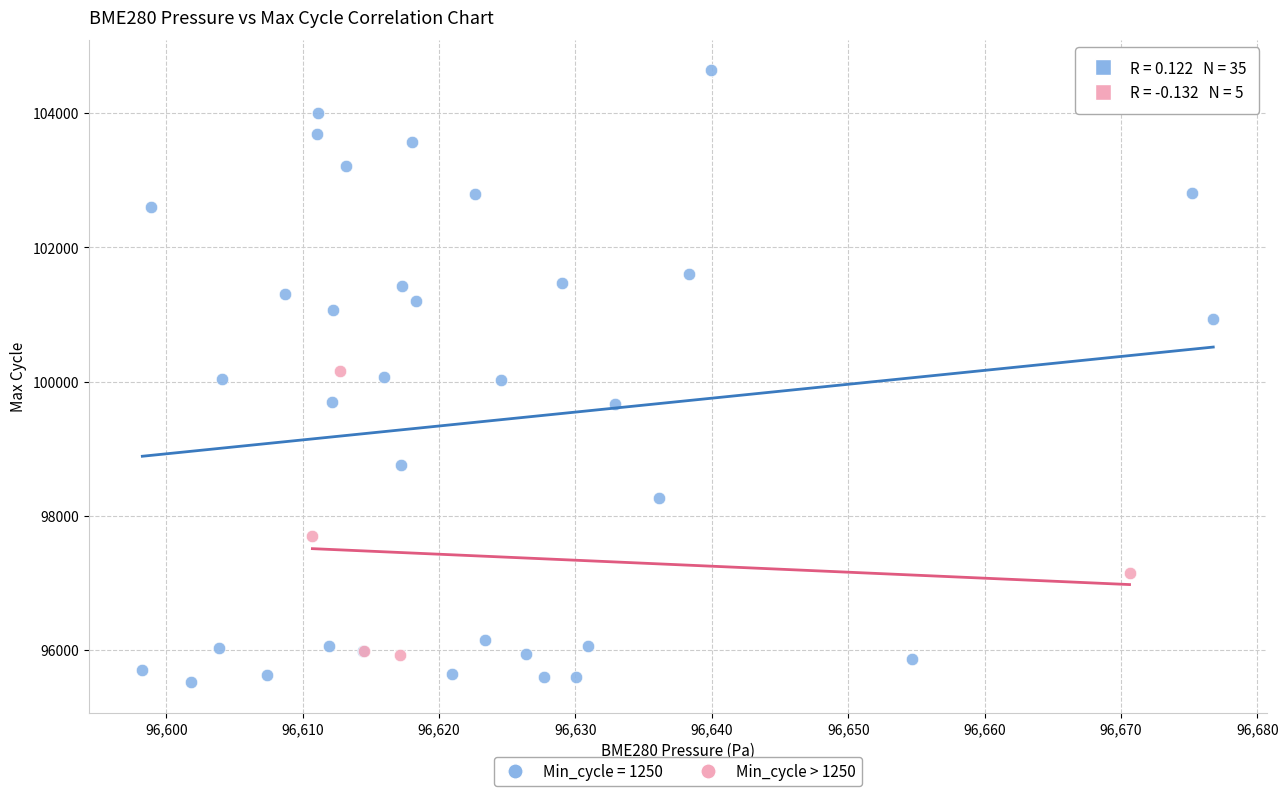

Which series has the widest spread of Y values?

Min_cycle = 1250